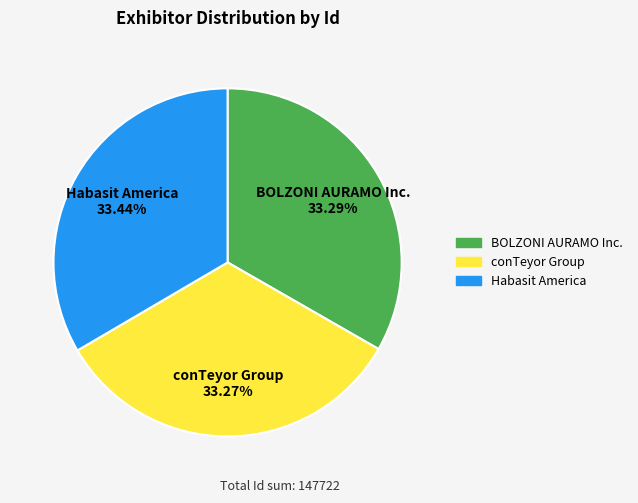

What is the ratio of the value at Habasit America to the value at conTeyor Group?

1.0